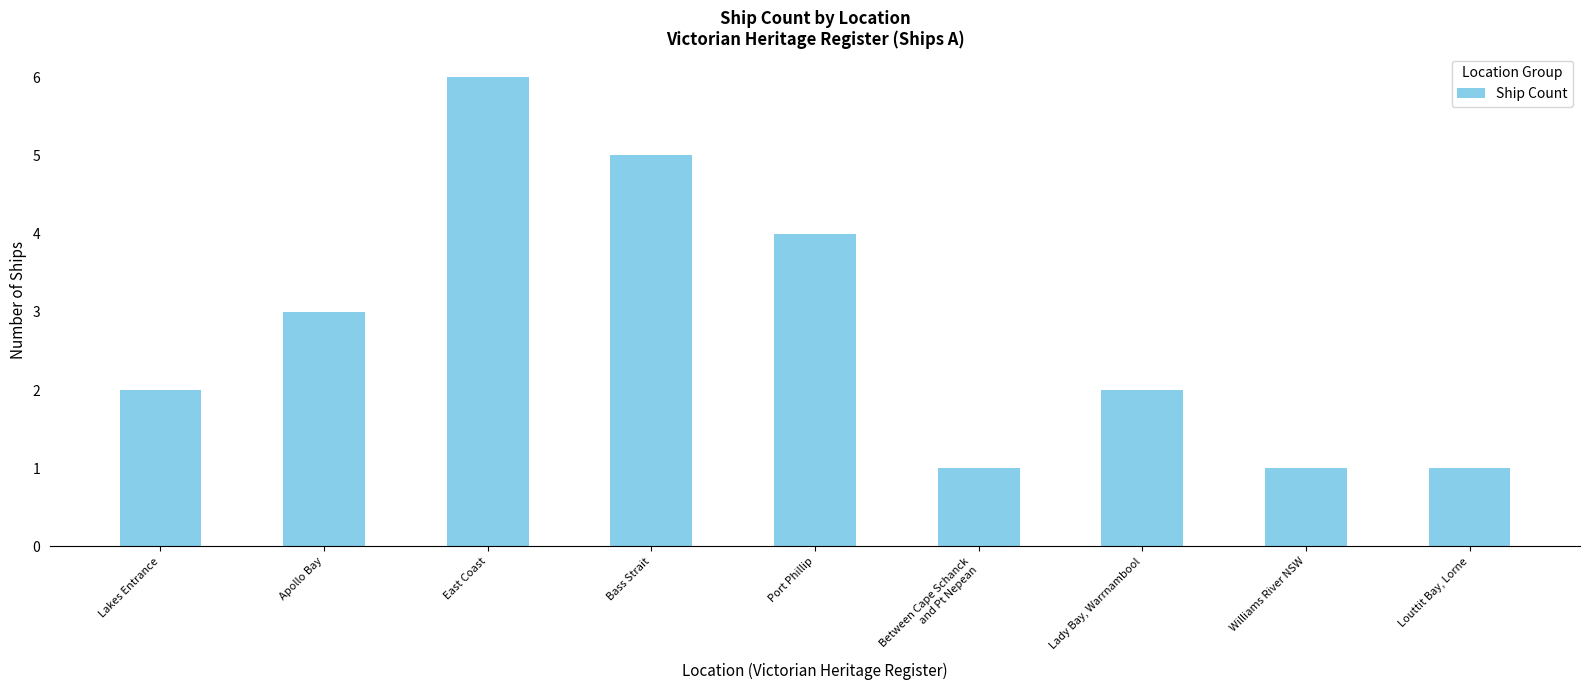

What is the maximum value shown in the chart?

6